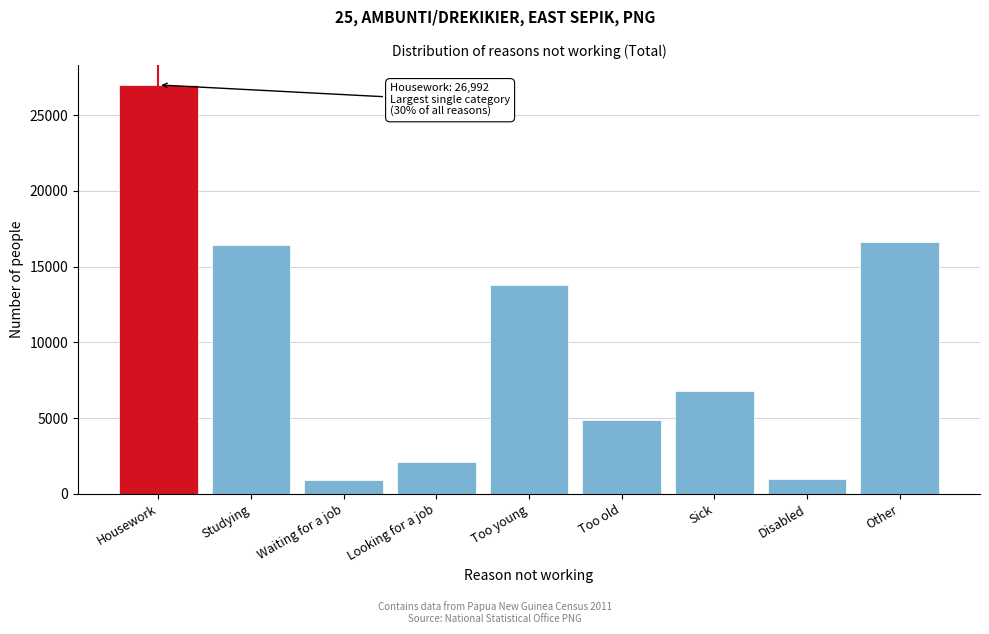

What is the maximum value shown in the chart?

26992